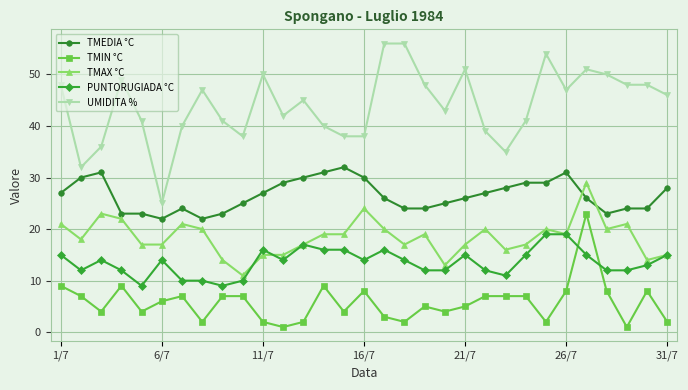

Which series has the largest range (max minus min)?

UMIDITA %